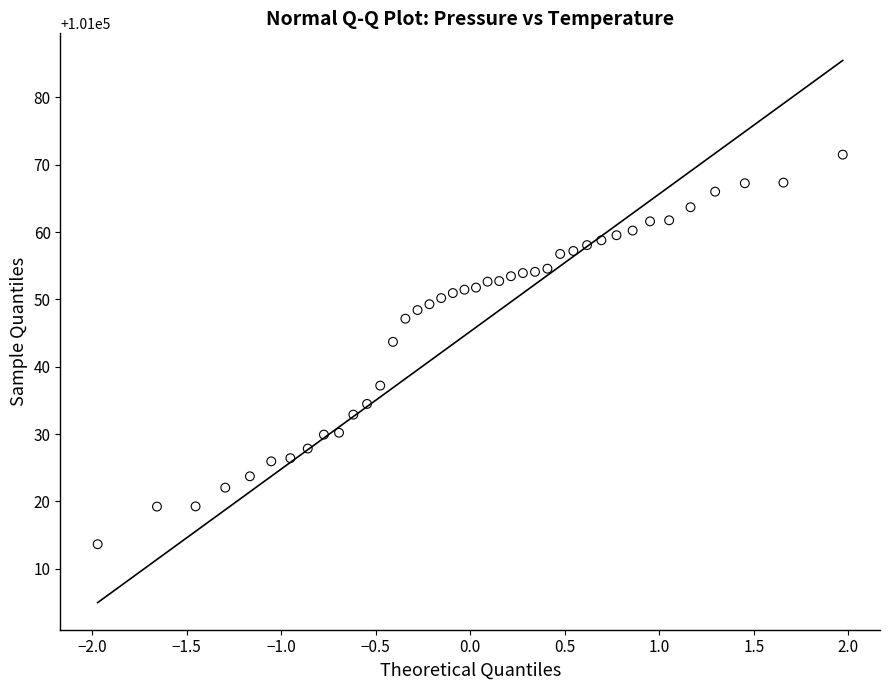

What Y value in the scatter plot is closest to 101042?

101043.7